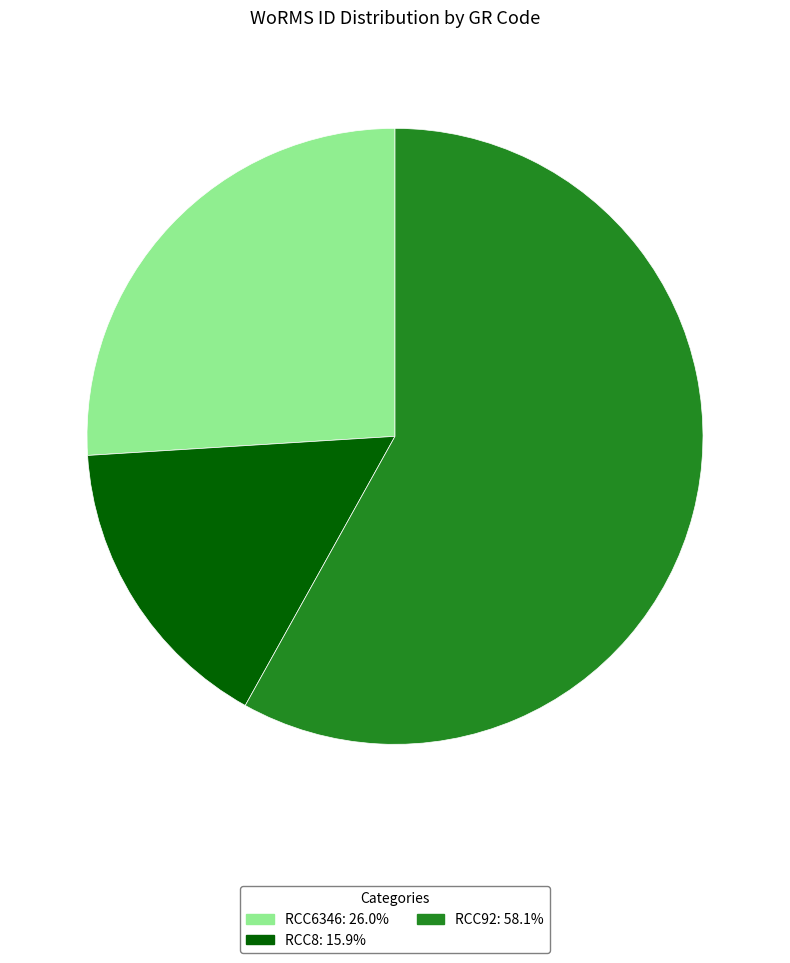

Which category has the biggest portion of the pie?

RCC92